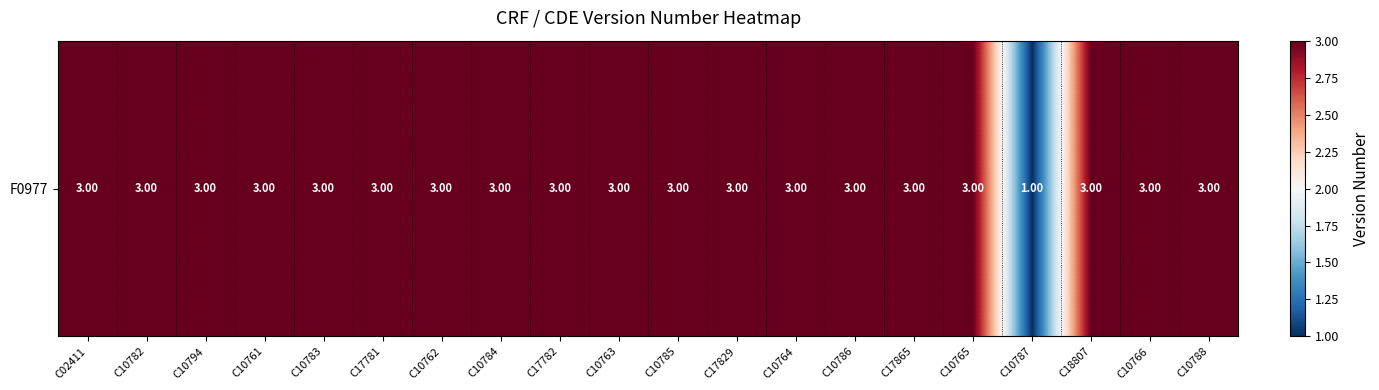

The value at C10761 is 3. True or false?

True